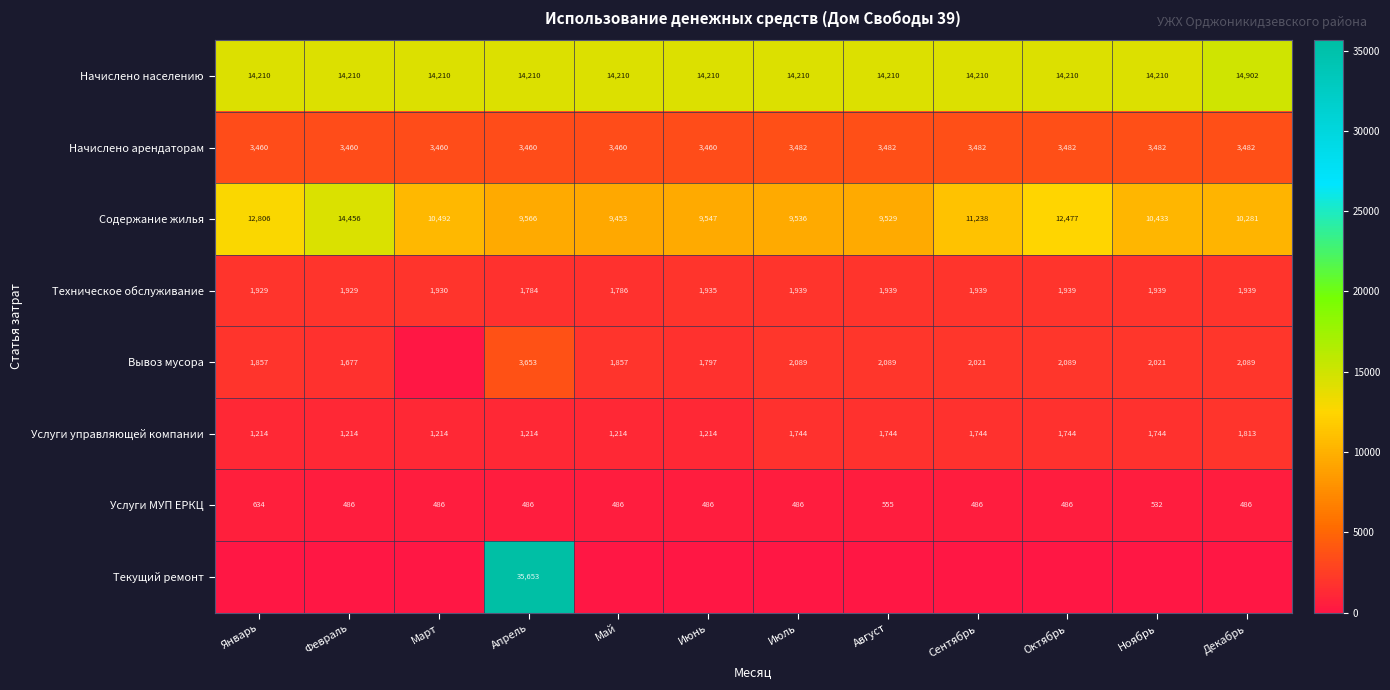

Is it true that Вывоз мусора equals 2089 at Июль?

True